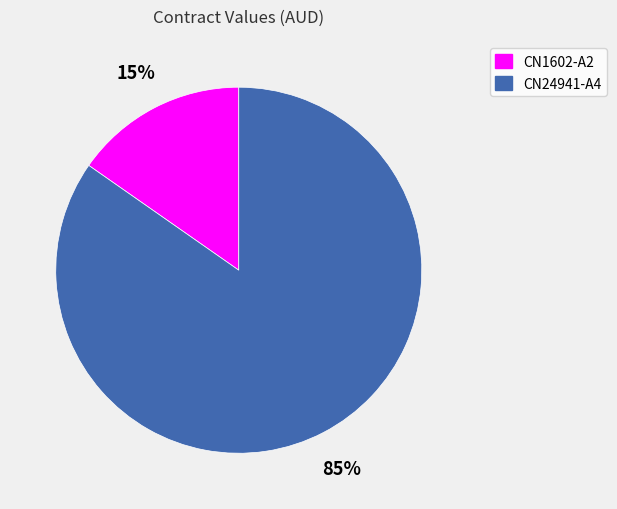

To the nearest percent, what percentage of the pie is CN1602-A2?

15%